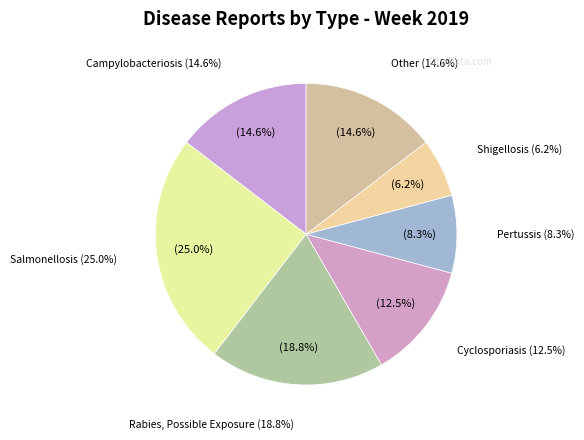

Which has a higher value, Shigellosis or Pertussis?

Pertussis